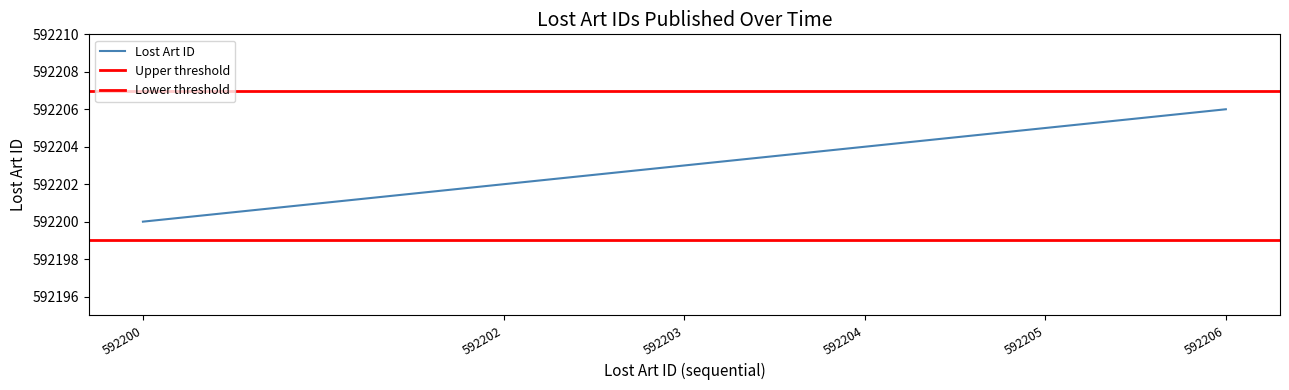

What is the minimum value for Lost Art ID?

592200